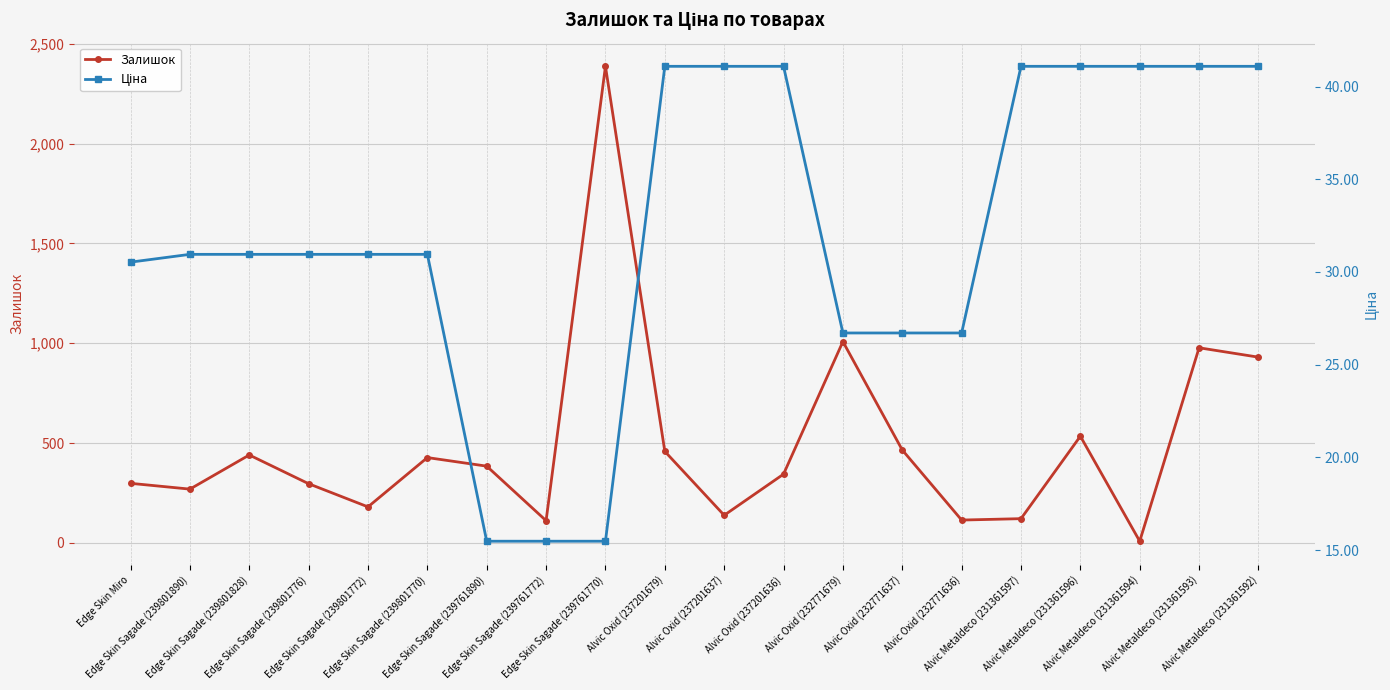

Between which two adjacent categories do Залишок and Ціна first intersect?

Alvic Metaldeco (231361596) and Alvic Metaldeco (231361594)